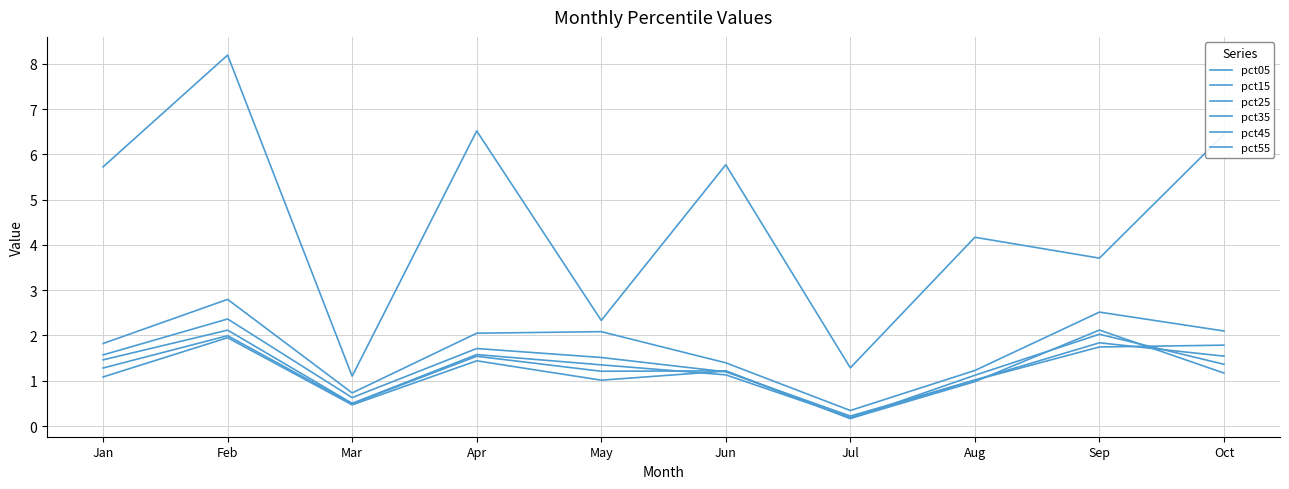

Does the chart have visible grid lines?

Yes